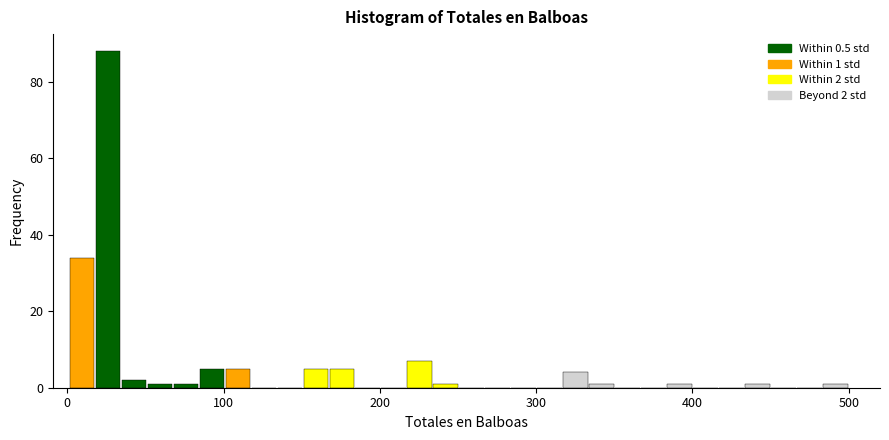

Read against the x-axis, roughly where is the centre of the tallest bar?

30